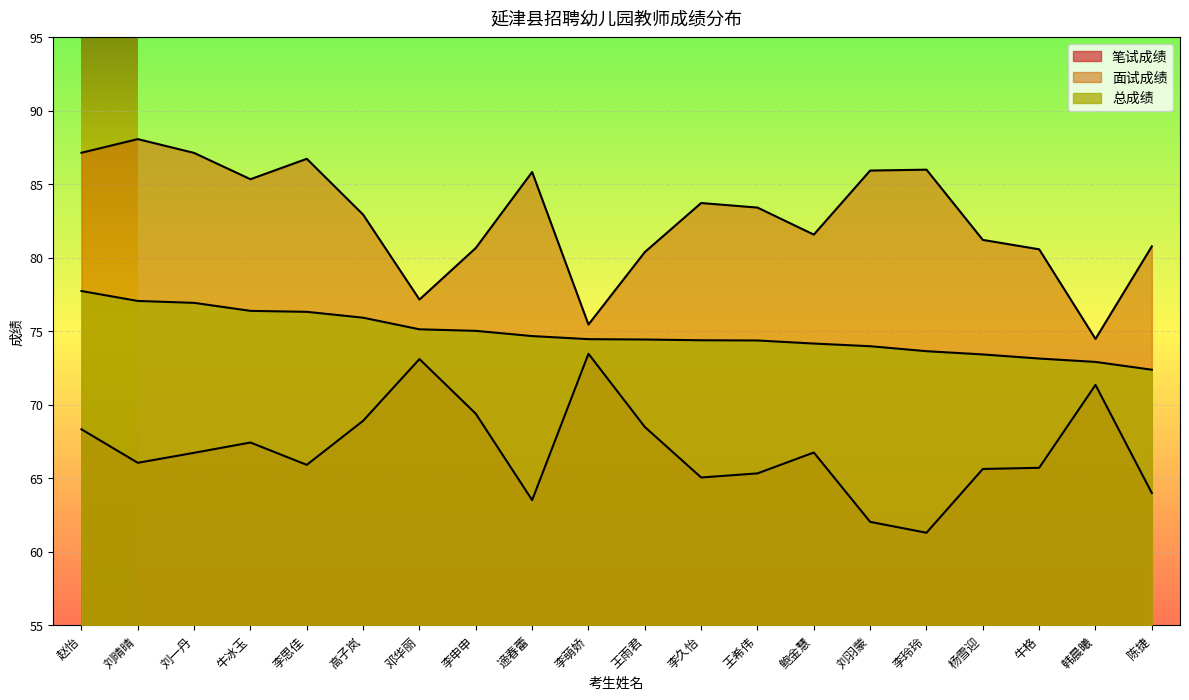

True or false: 面试成绩 and 笔试成绩 cross at least once.

False